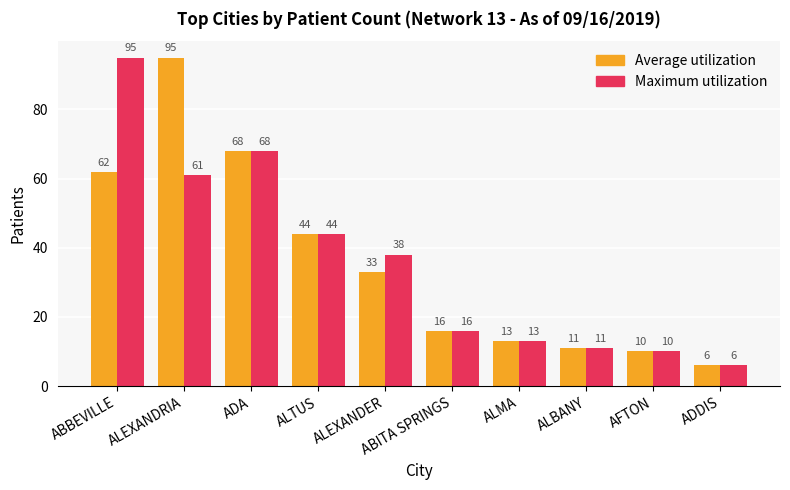

How many bars are there in each group?

2